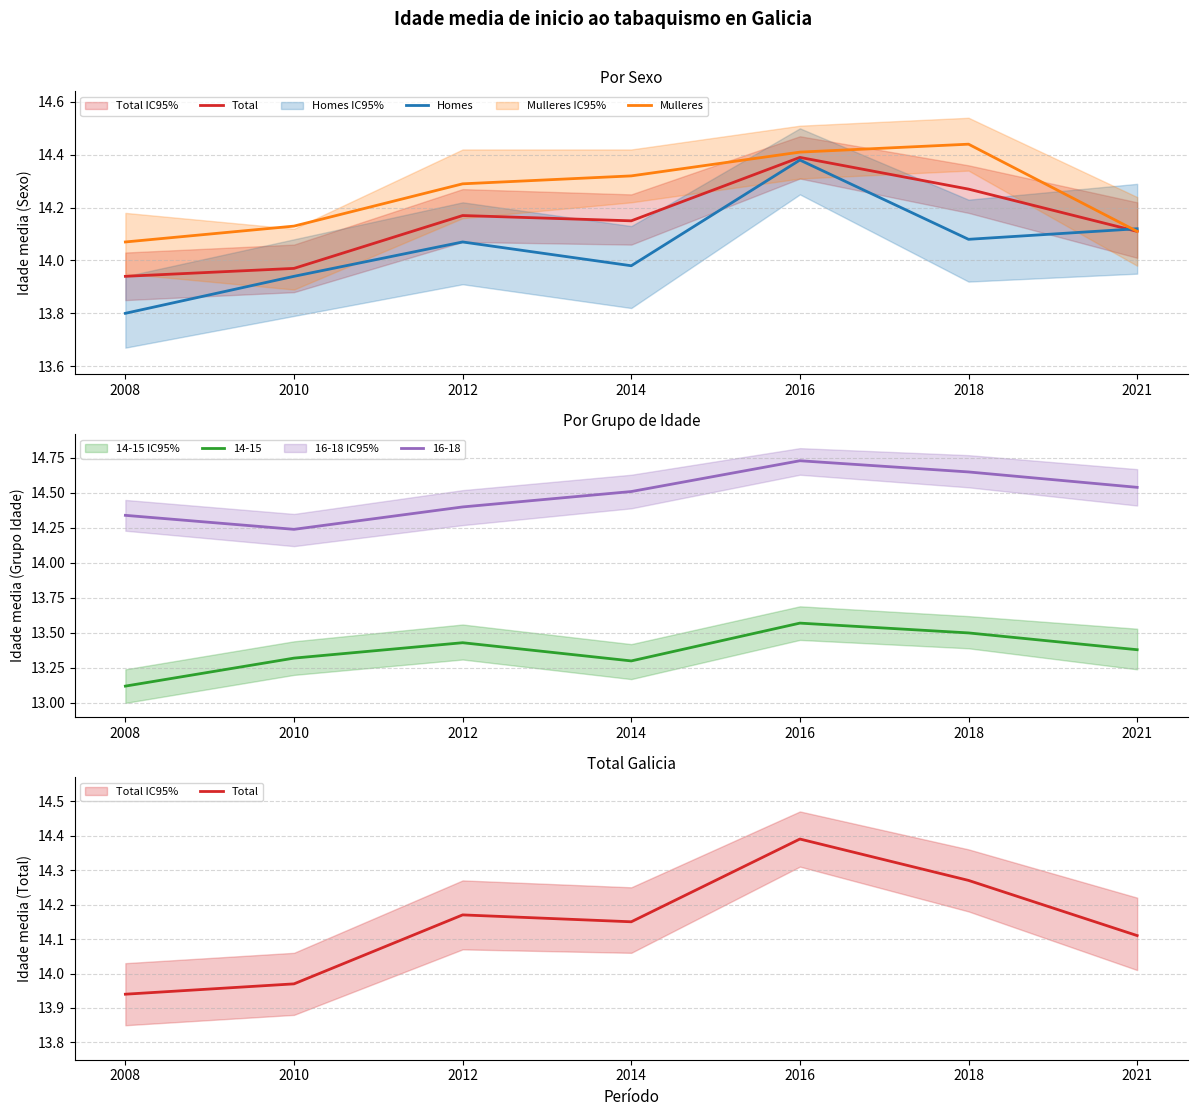

At 2018, list the series in order from largest to smallest.

Mulleres, Total, Homes